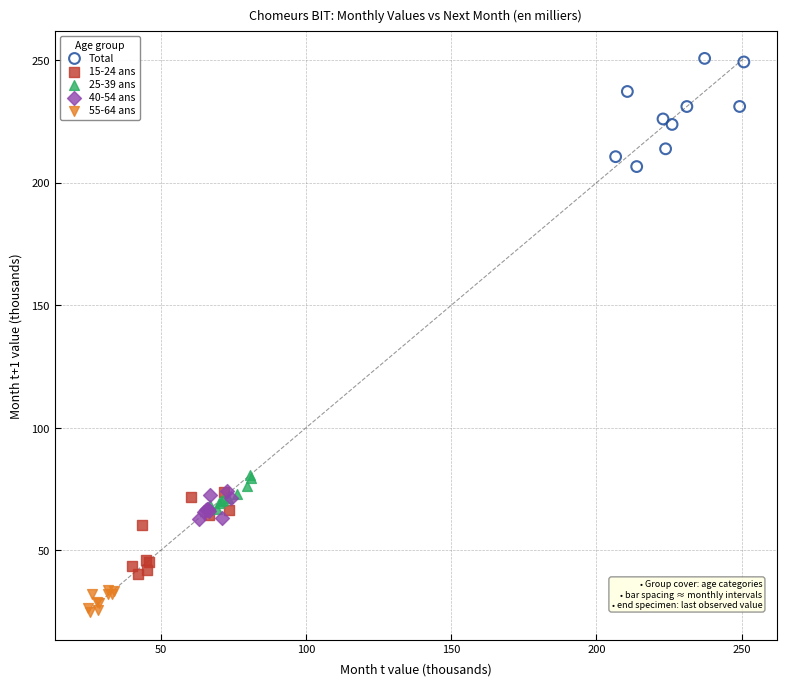

Which series has the largest Y range (max minus min)?

Total